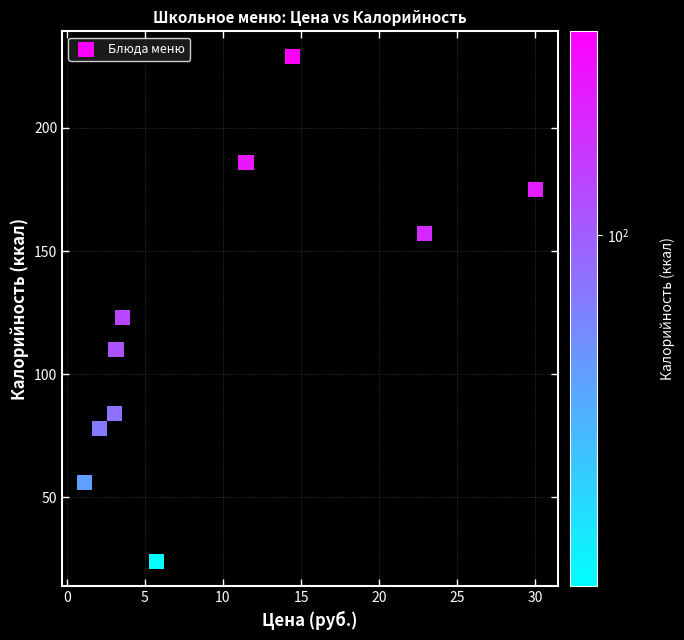

What Y value in the scatter plot is closest to 126?

123